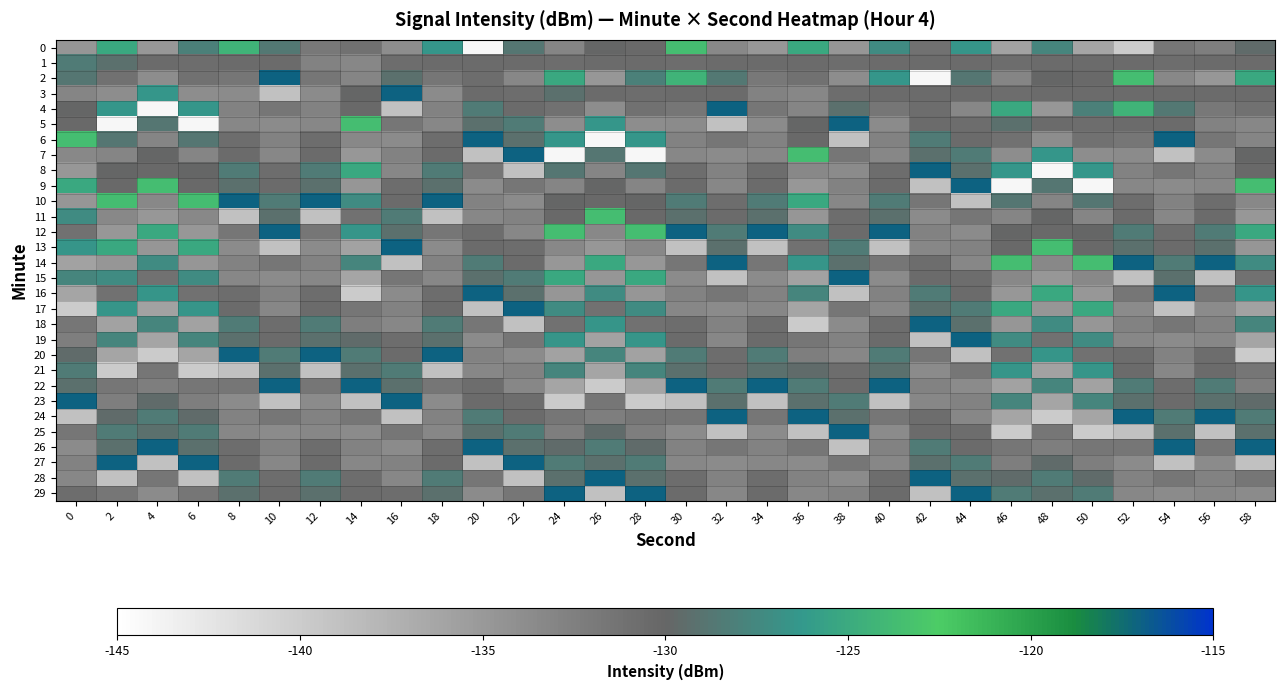

Which has a higher value, 18 or 58?

18